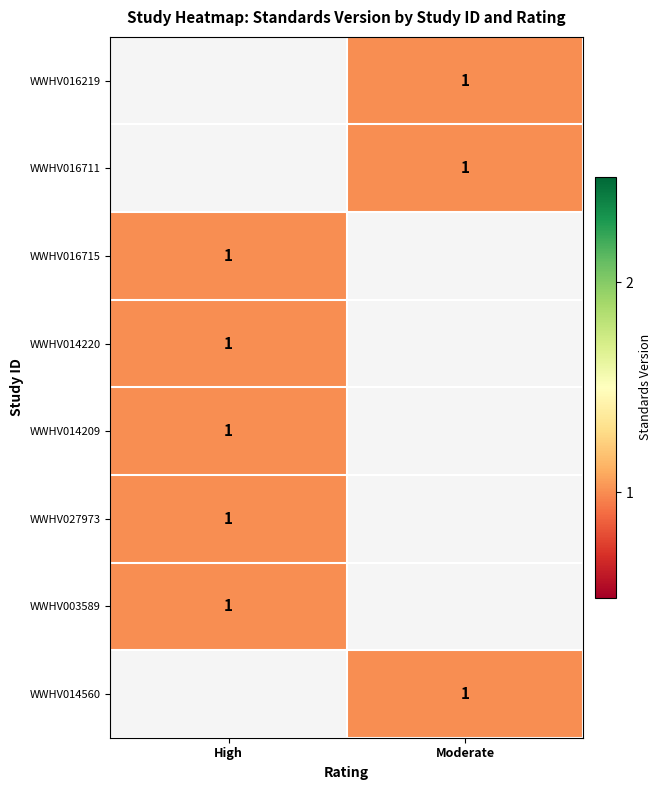

List the labels in order of WWHV016711 value, smallest first.

High, Moderate